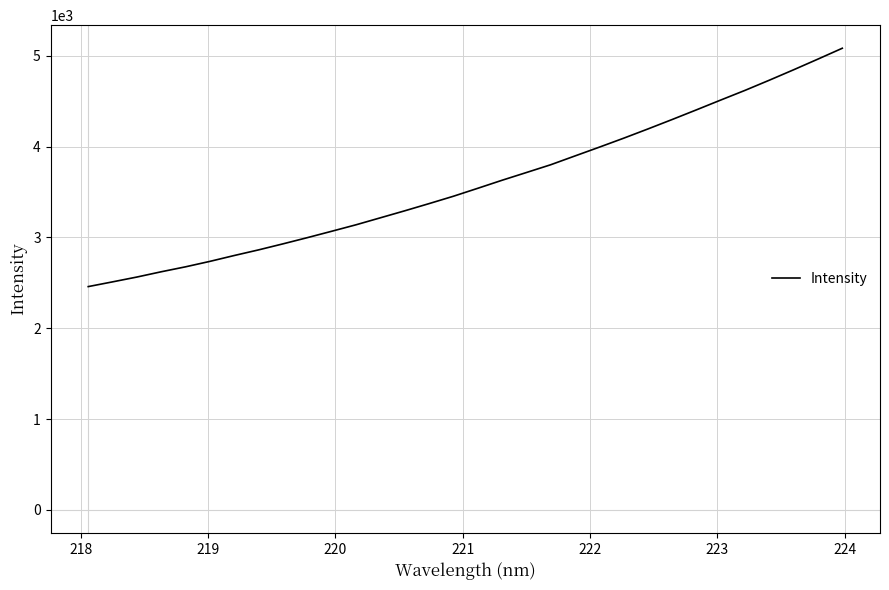

Reading right to left, list all the values displayed in this chart.

5084.8	4965.5	4847.9	4733.1	4621.2	4514.4	4406.3	4299.8	4195.4	4093.4	3994.8	3898.1	3801.0	3715.3	3630.1	3541.5	3454.0	3372.9	3293.7	3216.6	3139.8	3068.5	2998.1	2929.8	2863.6	2801.5	2736.9	2676.9	2622.3	2564.1	2510.9	2458.8